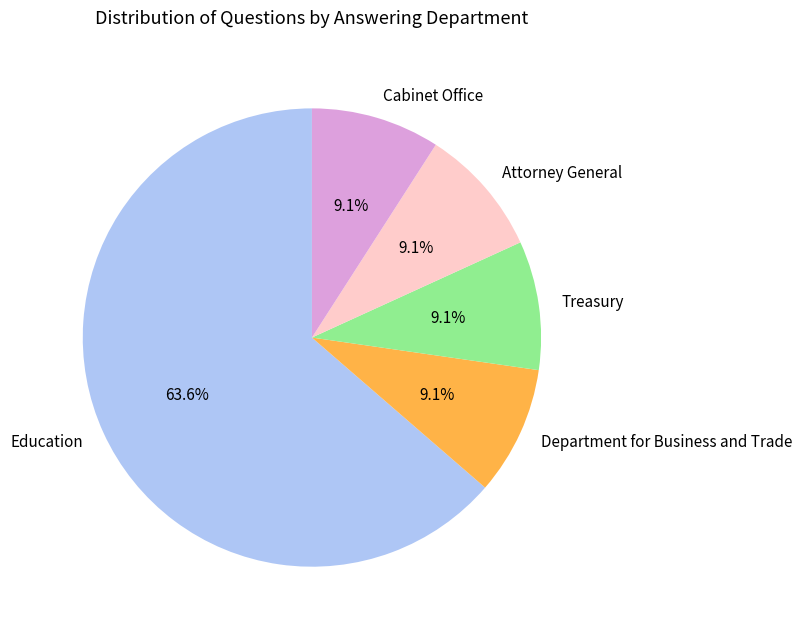

To the nearest percent, what is the combined percentage of Attorney General and Department for Business and Trade?

18%